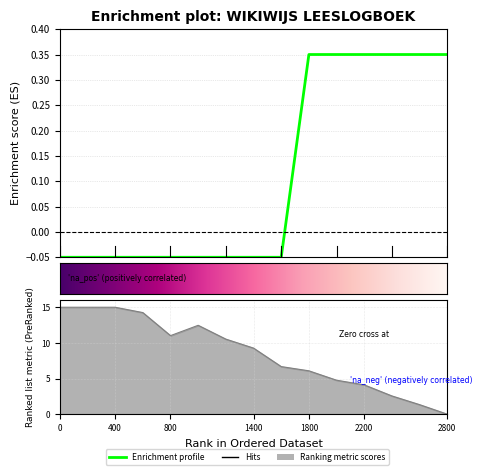

Does the chart have visible grid lines?

Yes